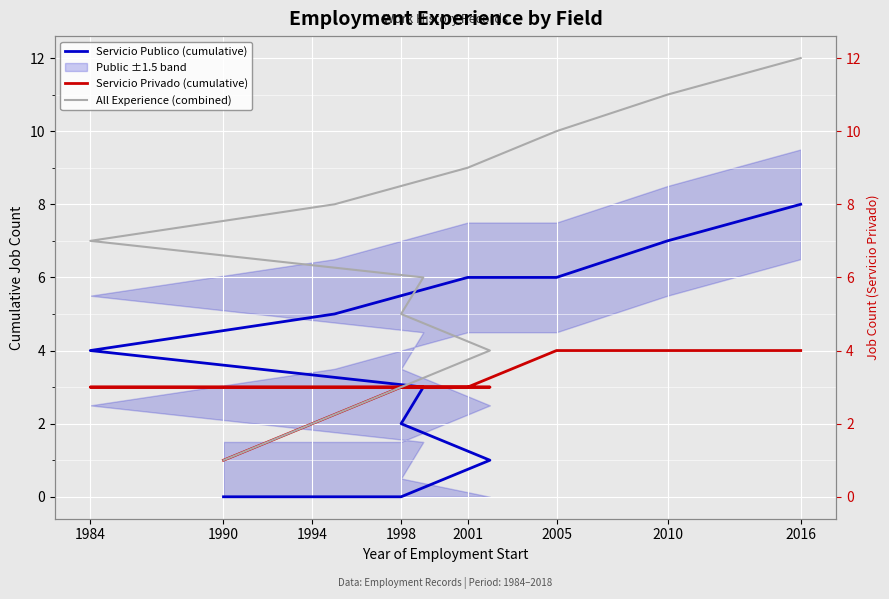

What are all the series names shown in the legend?

Servicio Publico (cumulative), Servicio Privado (cumulative), All Experience (combined)